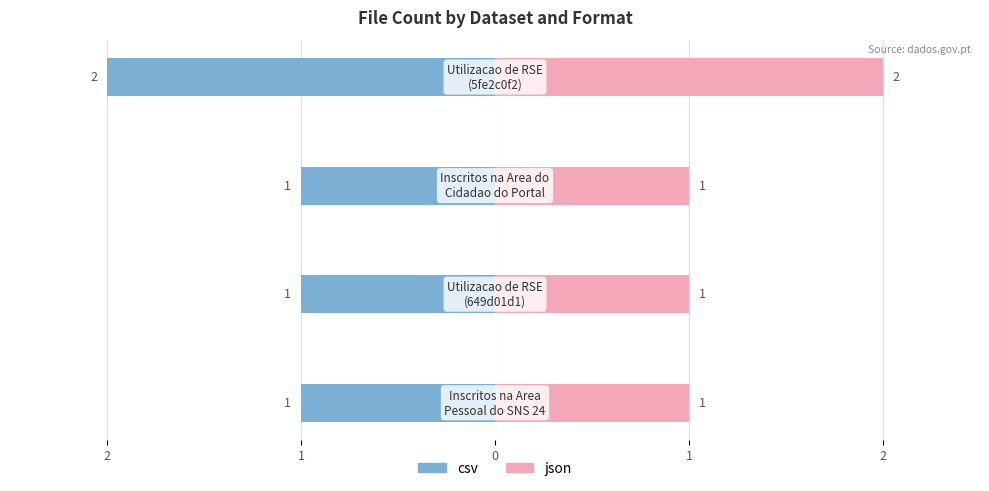

Are the bars grouped side by side (vs. stacked)?

Yes